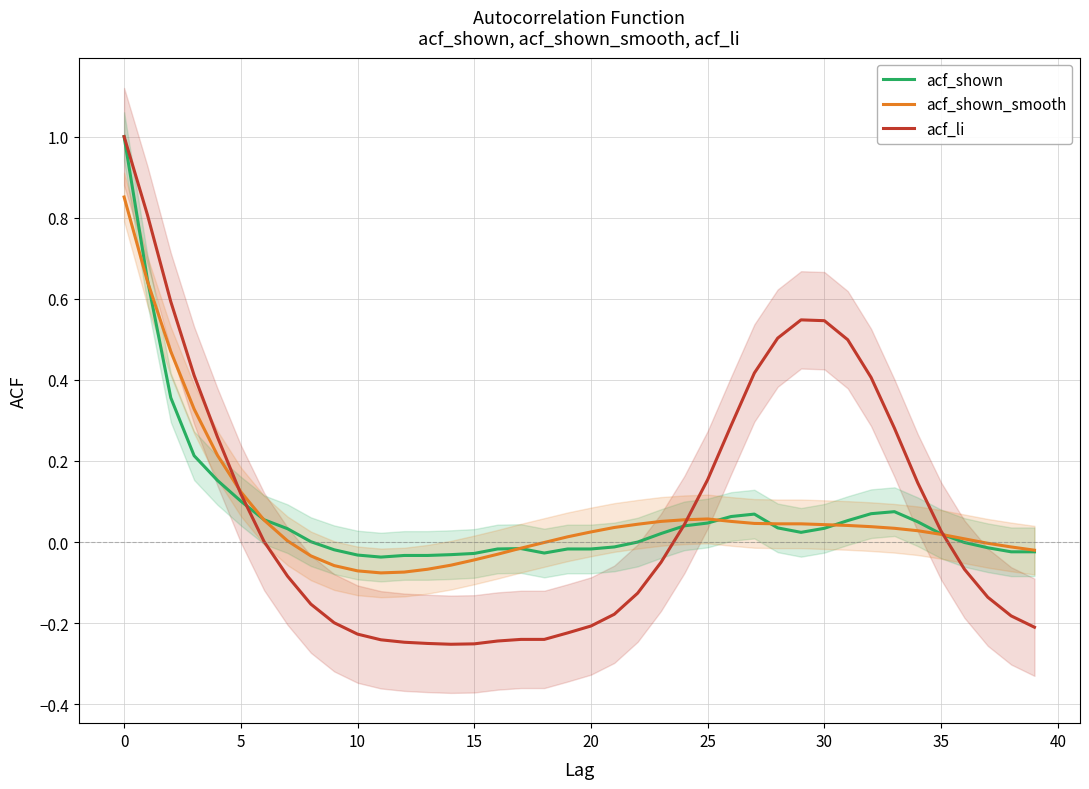

The value of acf_shown_smooth at 18 is -0.0. True or false?

True